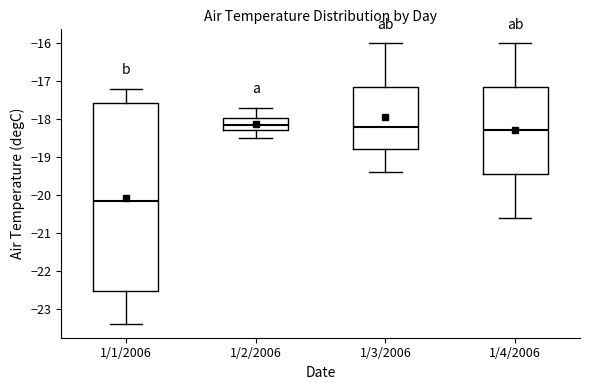

Reading left to right, transcribe this box plot: for each box, give where its median line is, the range the box spans, and where its two whiskers end, as read against the y-axis. The values are not printed on the chart, so give them approximately, as read against the axis.

1/1/2006: median -20.1, box -22.5 to -17.6, whiskers -23.4 to -17.2
1/2/2006: median -18.1, box -18.3 to -18.0, whiskers -18.5 to -17.7
1/3/2006: median -18.2, box -18.8 to -17.1, whiskers -19.4 to -16.0
1/4/2006: median -18.3, box -19.4 to -17.1, whiskers -20.6 to -16.0